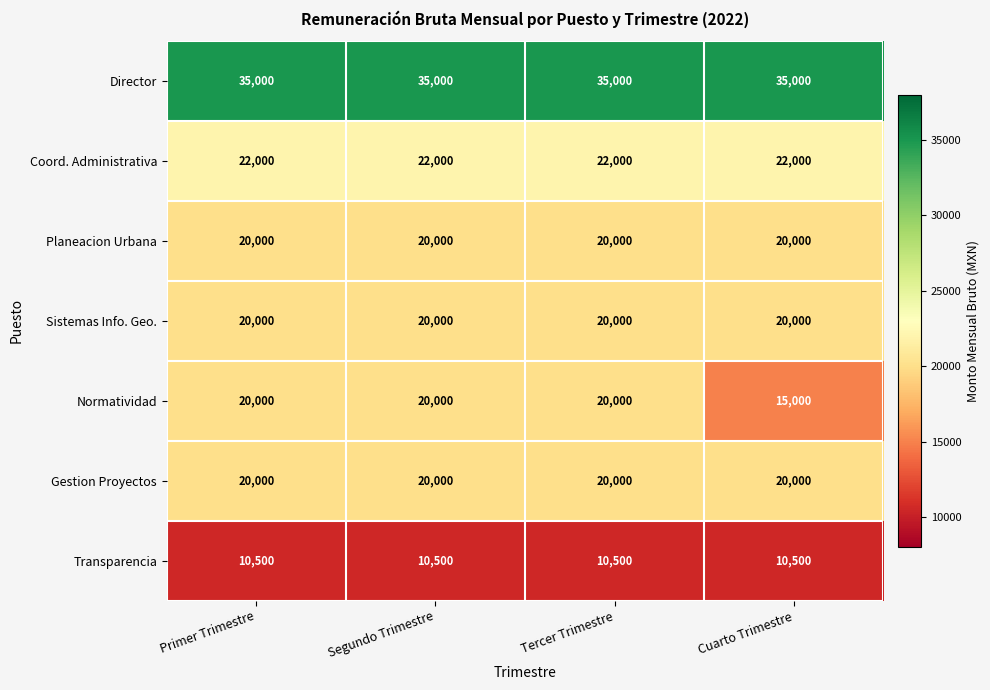

Which series has the widest spread of values?

Normatividad